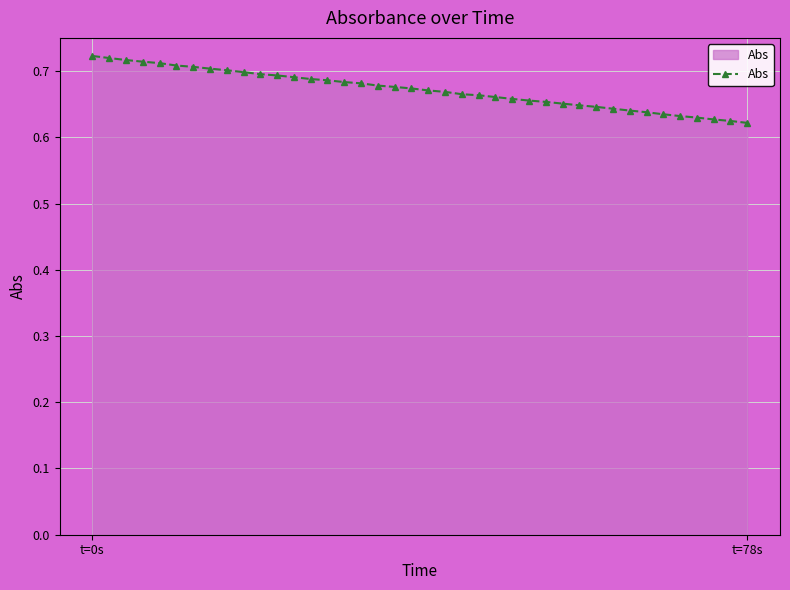

How many values are between 0 and 1?

40